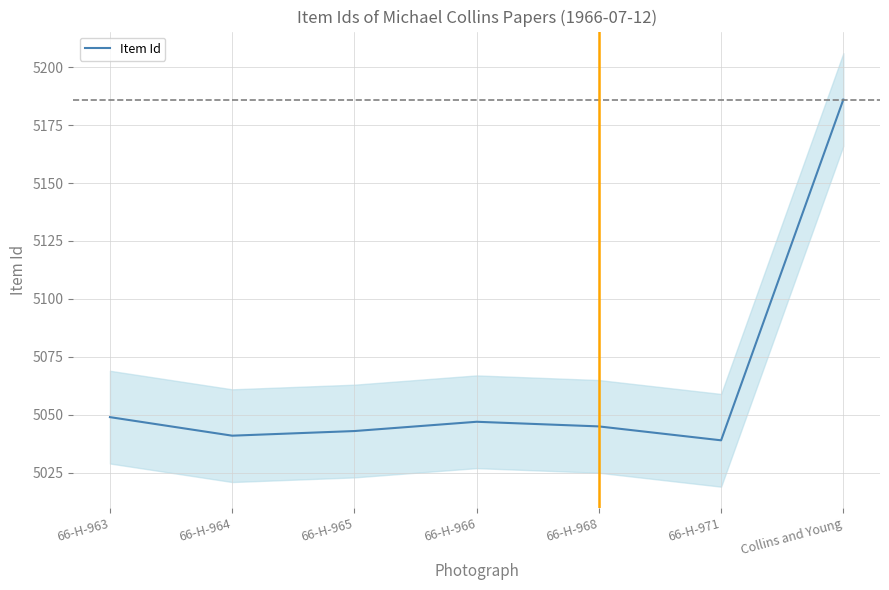

The value at 66-H-963 is 2402. True or false?

False